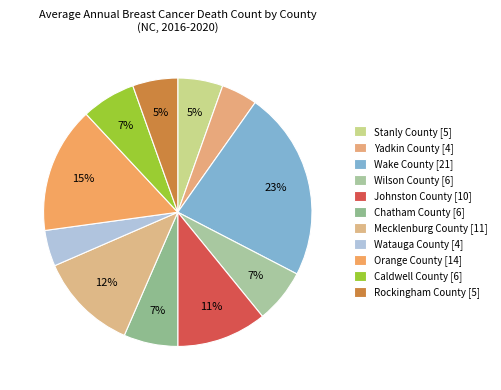

Which slice is the smallest?

Yadkin County